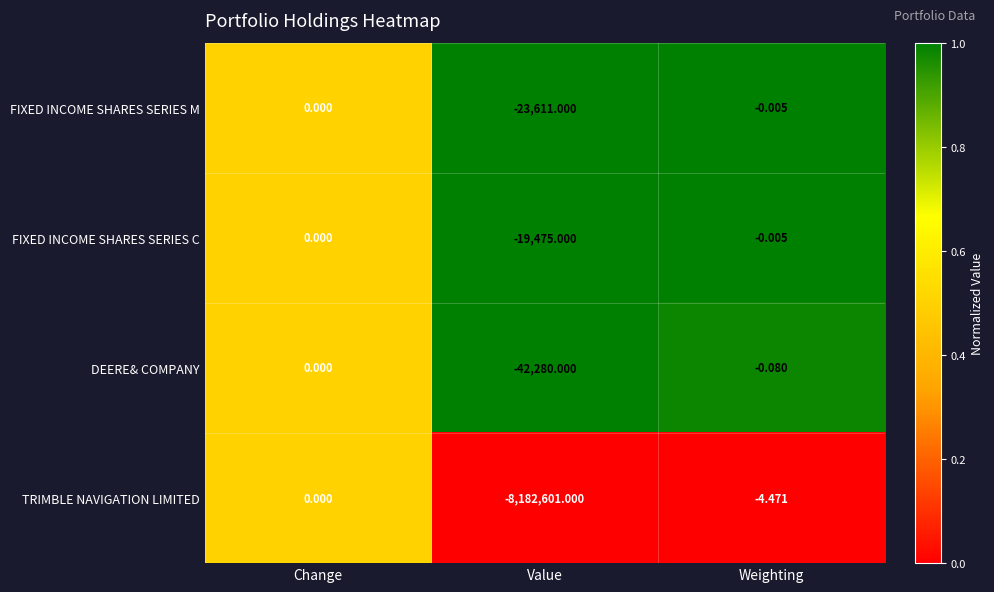

Which series has the largest range (max minus min)?

TRIMBLE NAVIGATION LIMITED